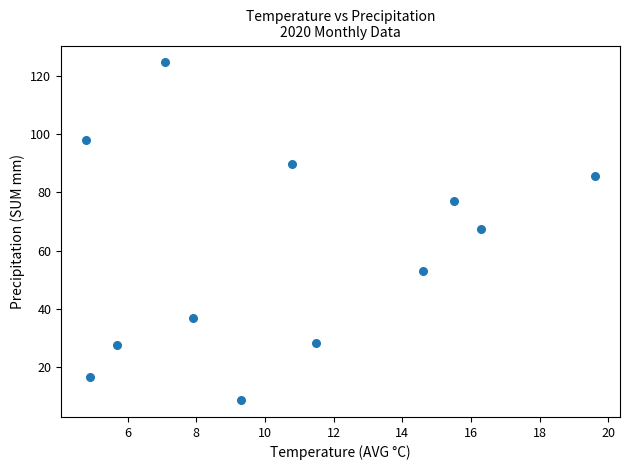

What is the average Y value?

59.5